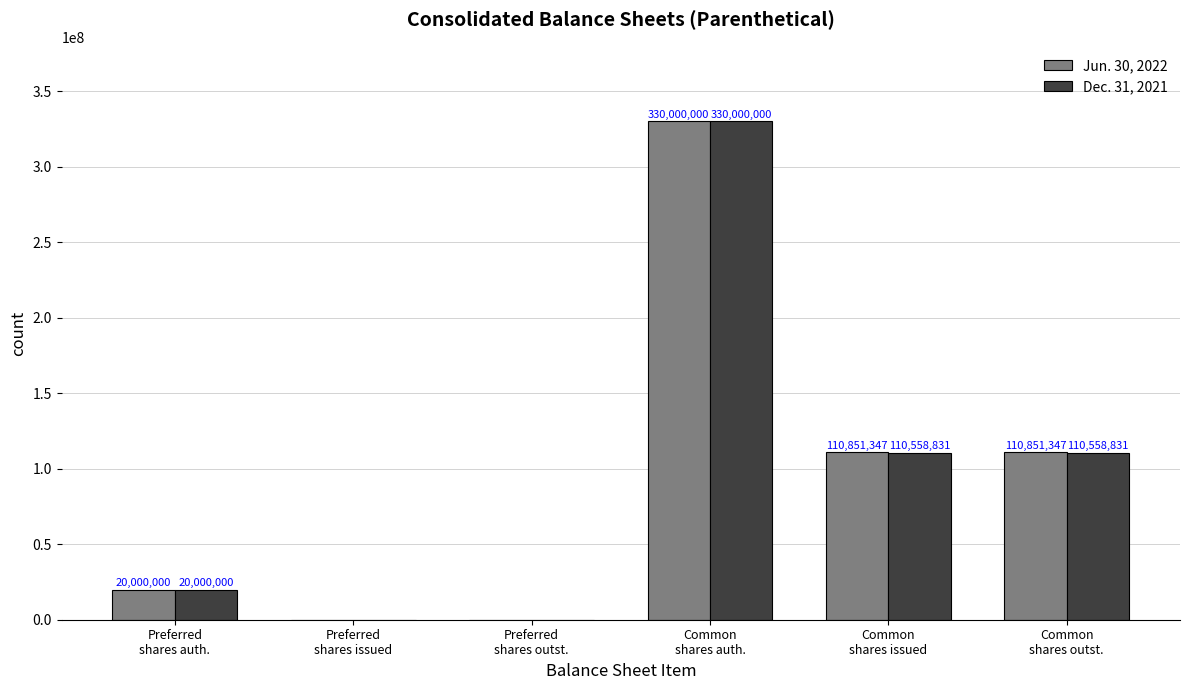

What is the sum of all Dec. 31, 2021 values?

571117662